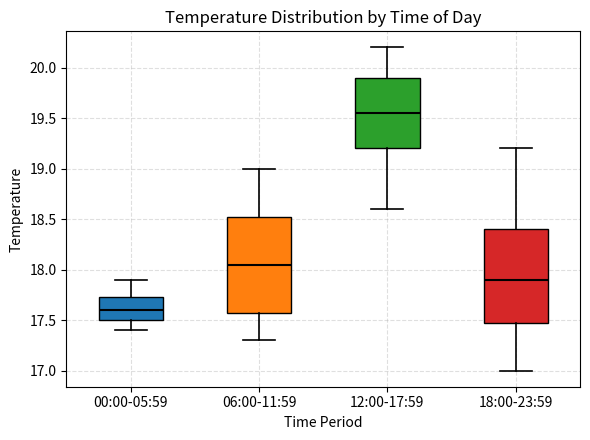

Which box's median line is the highest?

12:00-17:59